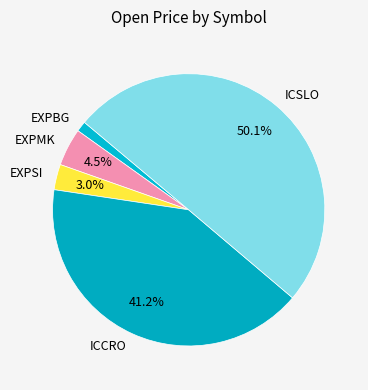

Which slice represents more than half of the pie?

ICSLO